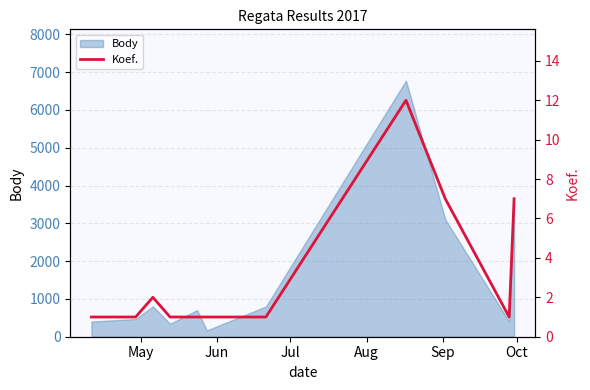

What is the highest value of the Body series?

6777